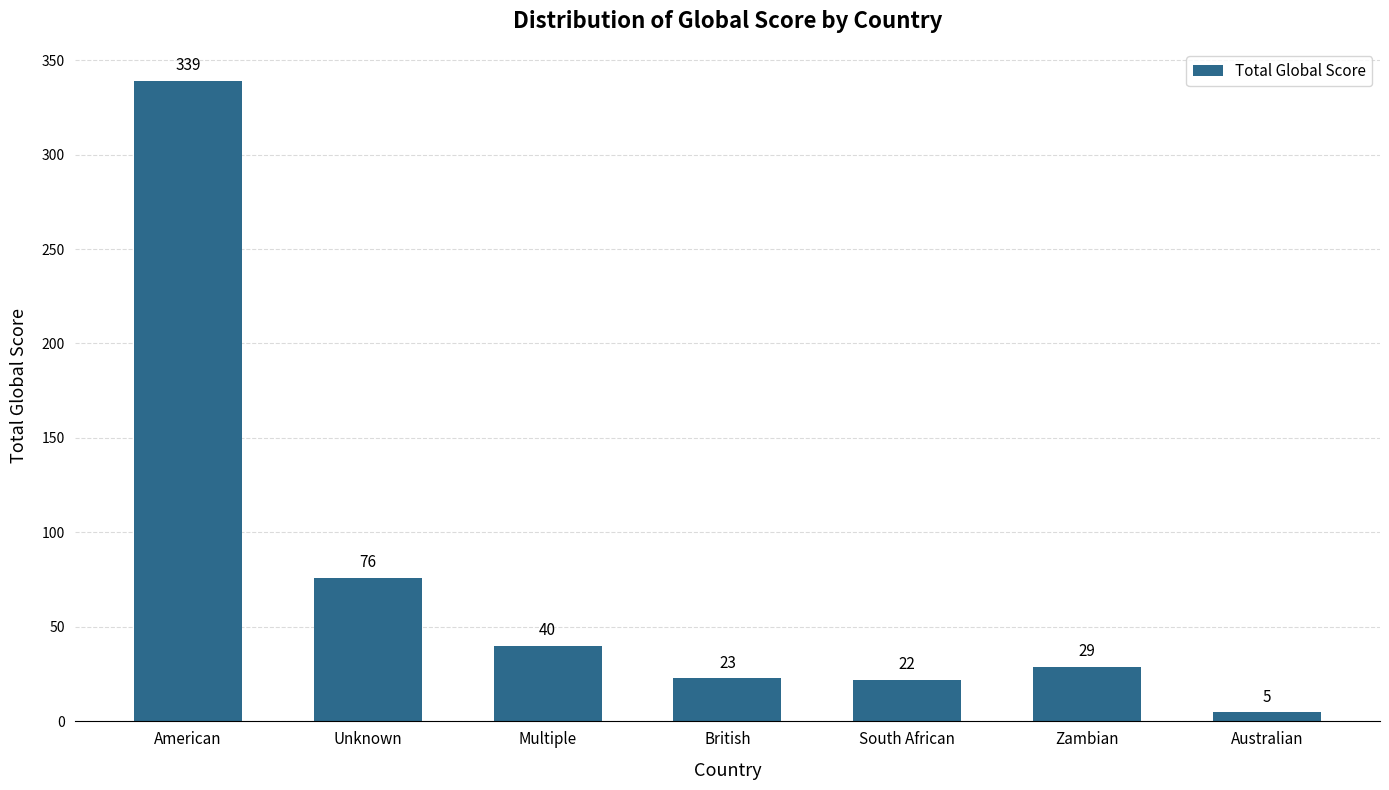

List the labels in order of value, largest first.

American, Unknown, Multiple, Zambian, British, South African, Australian